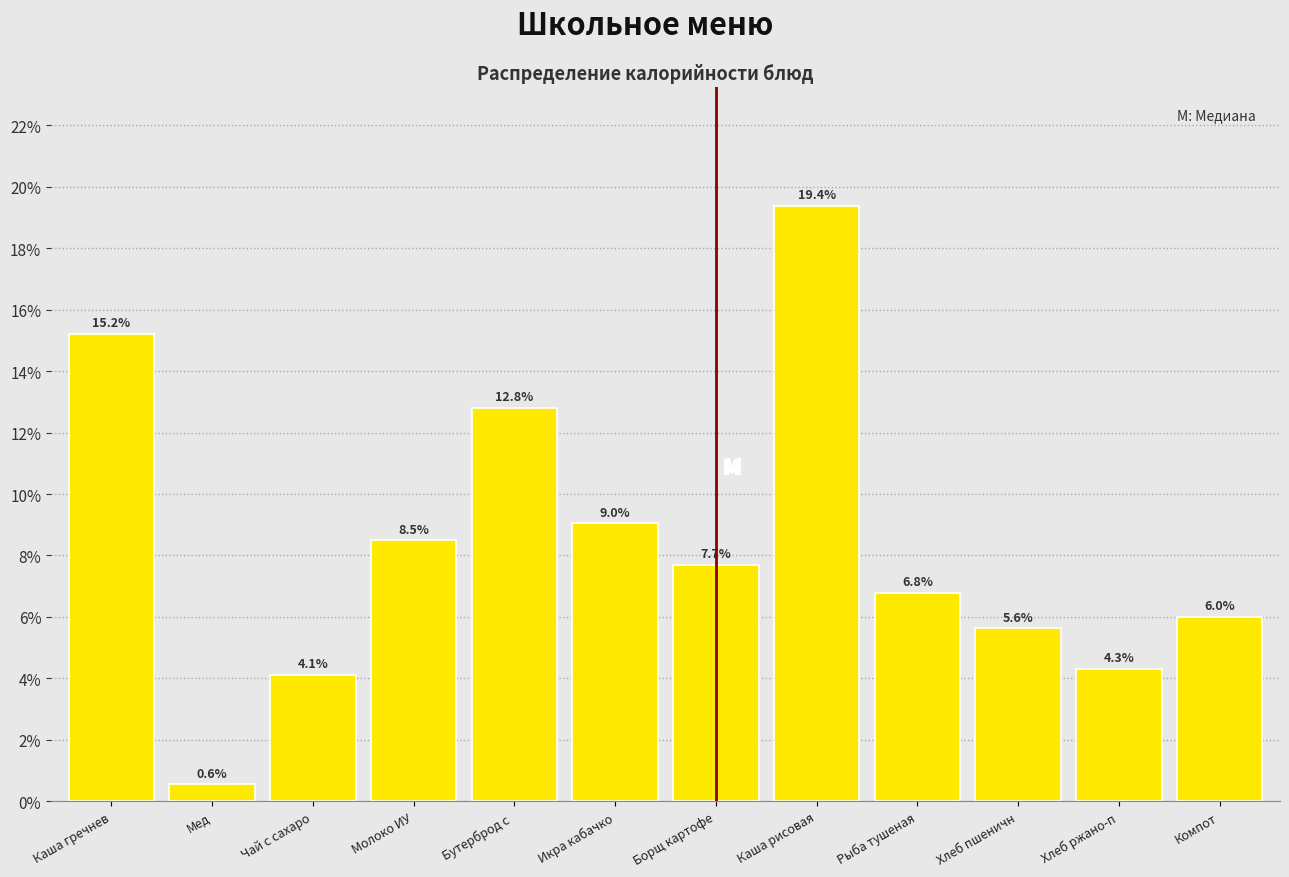

Reading right to left, transcribe all the data shown in this chart.

6.0	4.3	5.6	6.8	19.4	7.7	9.0	12.8	8.5	4.1	0.6	15.2